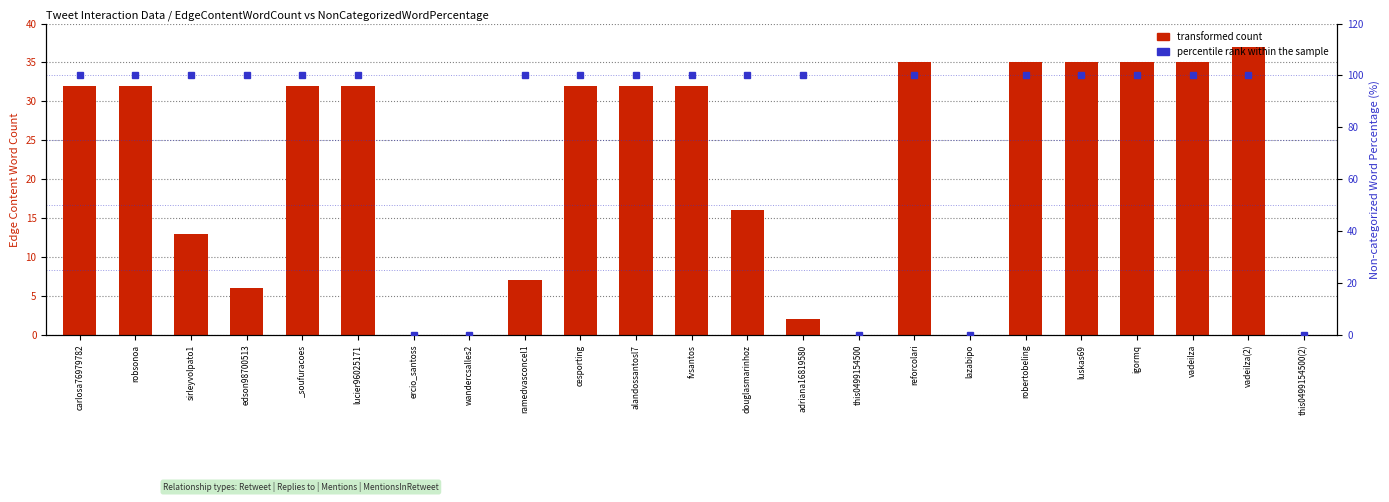

Which series changed the most between wandercsalles2 and this0499154500?

transformed count